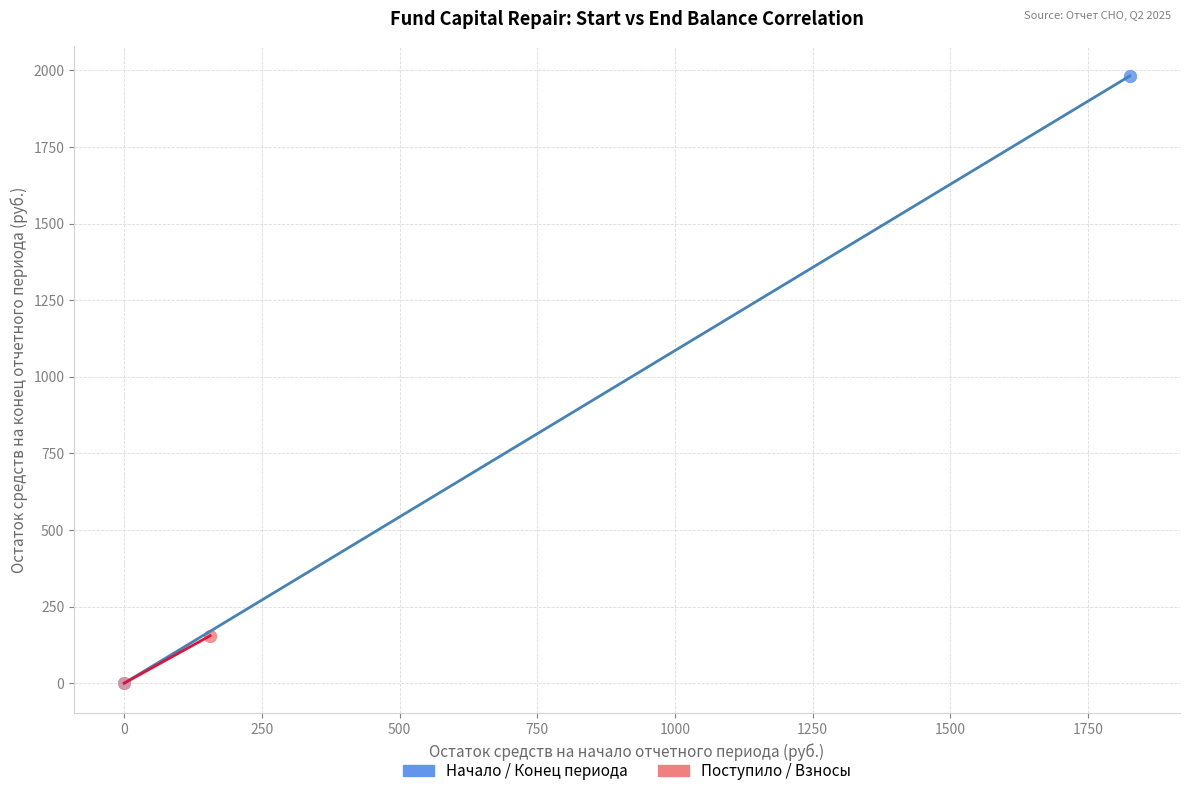

Which series reaches the maximum Y coordinate?

Начало / Конец периода